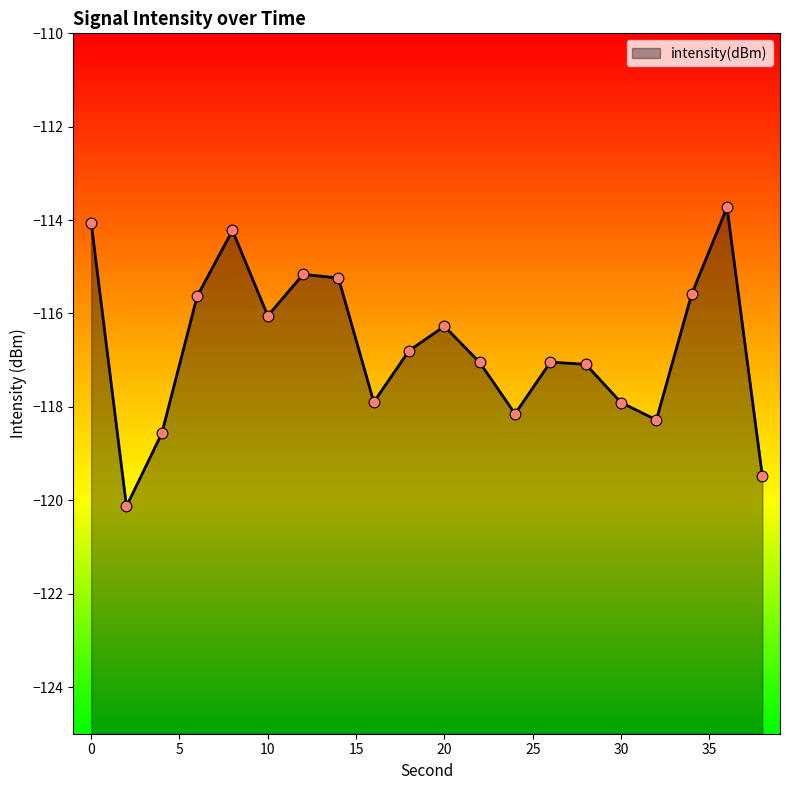

What is the change in value from 8 to 18?

-2.6